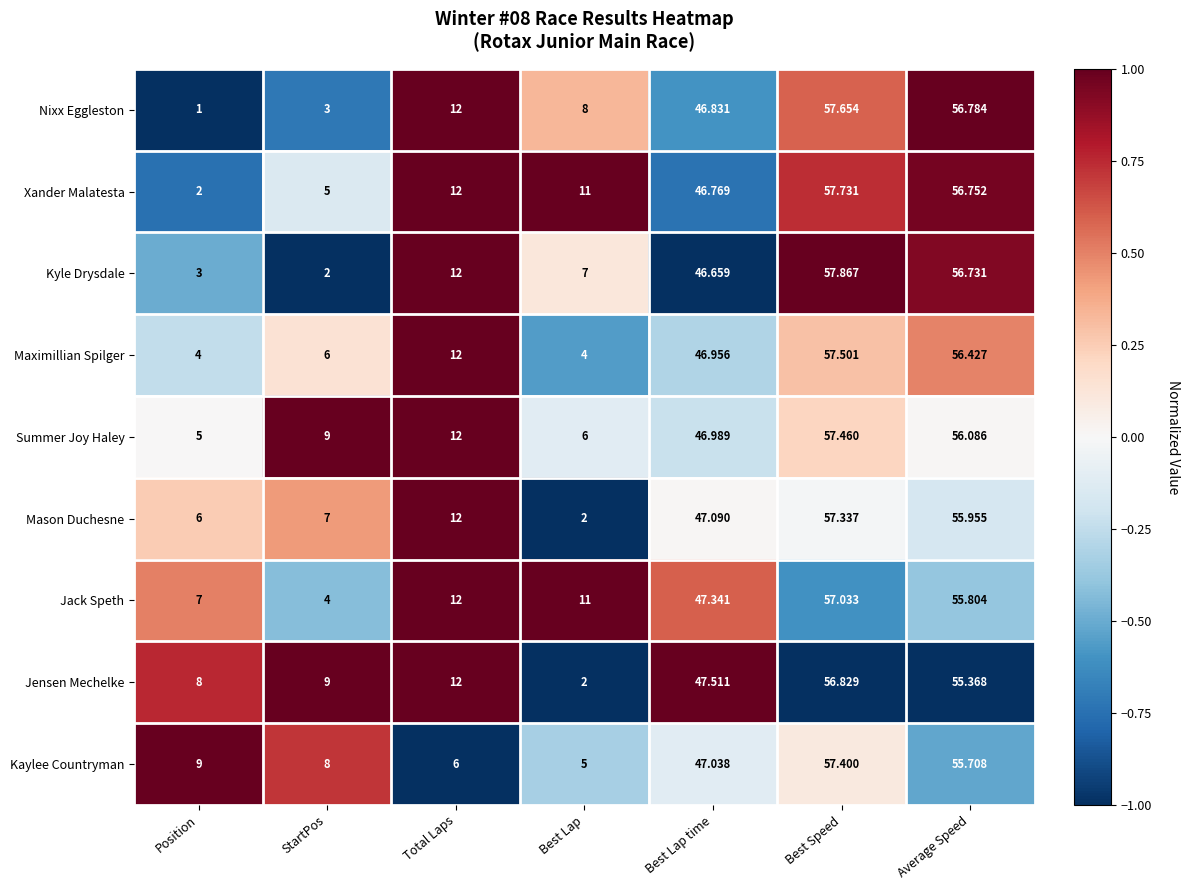

How many data points does each series have?

7